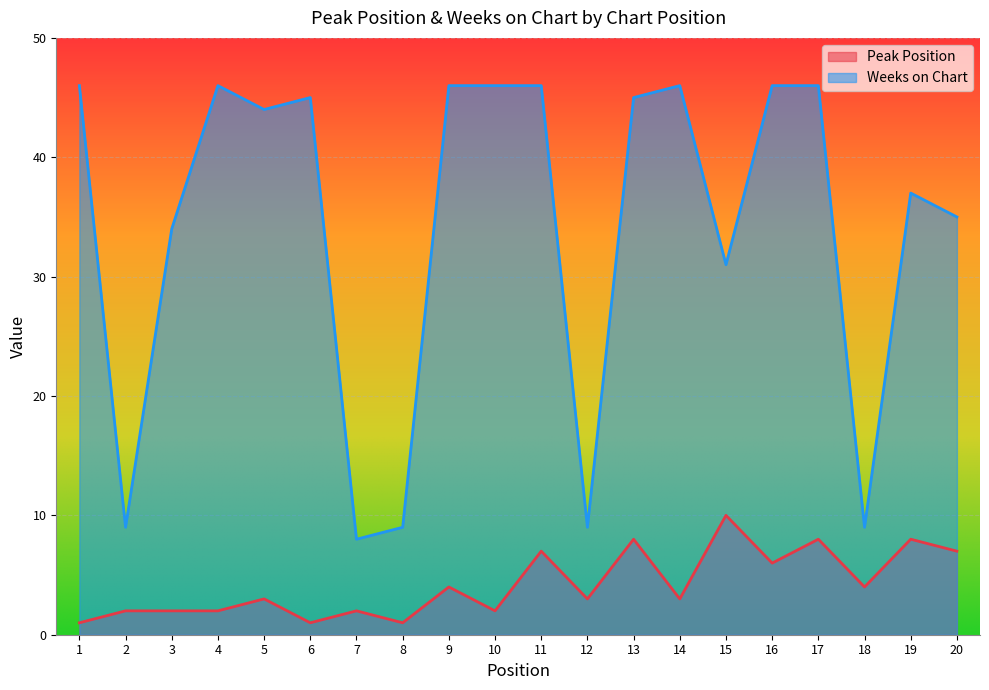

True or false: Weeks on Chart and Peak Position cross at least once.

False